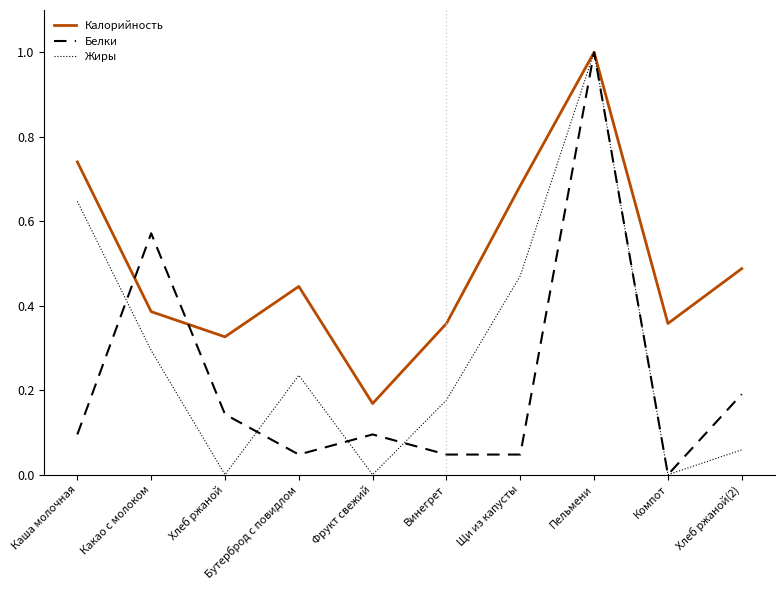

What is the difference between the maximum and minimum values in the Белки series?

1.0